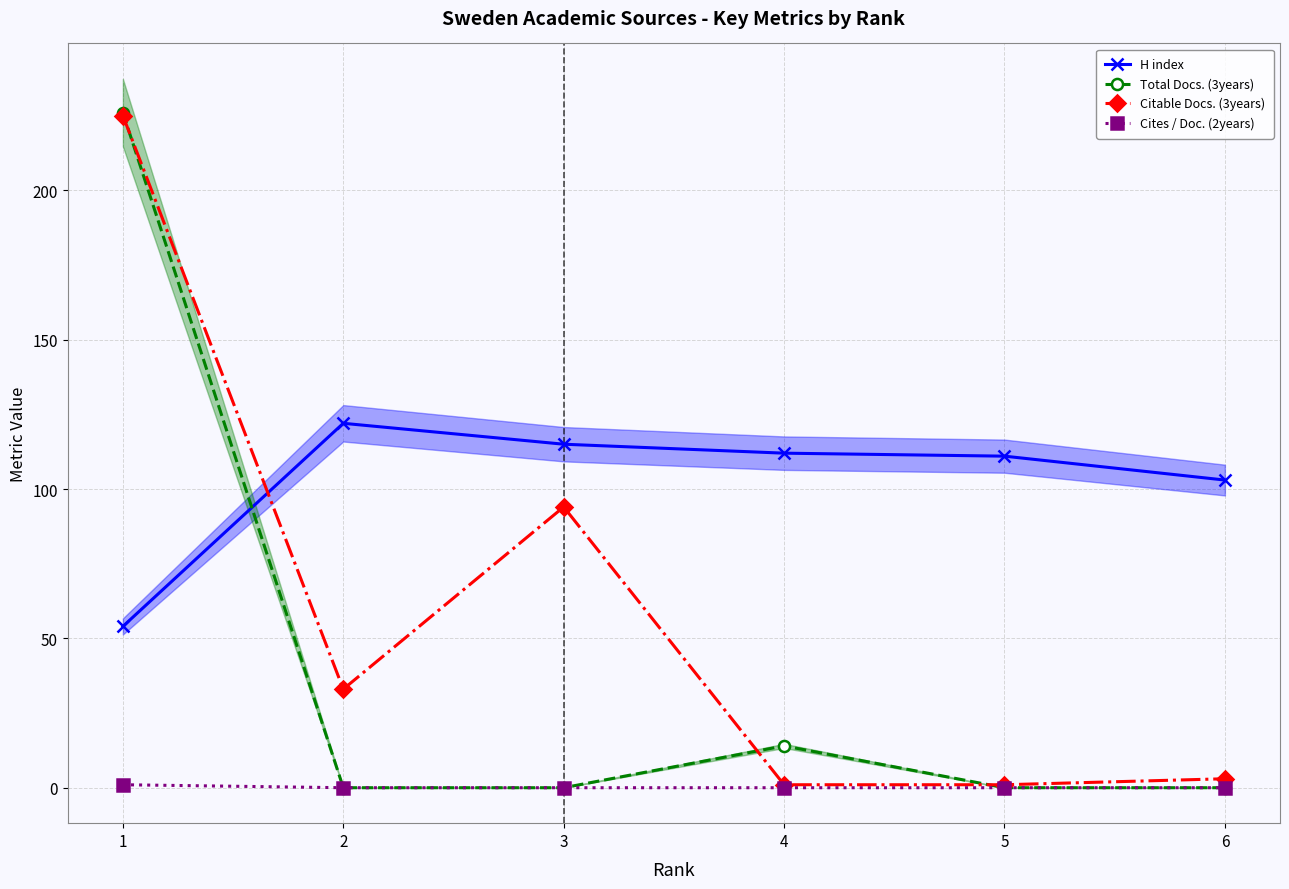

True or false: Cites / Doc. (2years) and H index cross at least once.

False